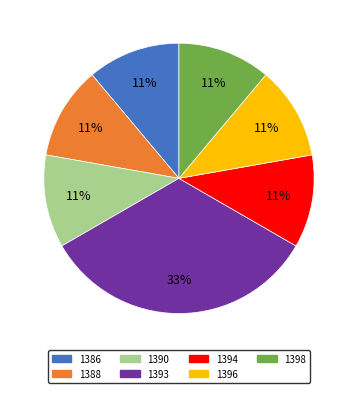

What is the largest slice in the pie chart?

1393